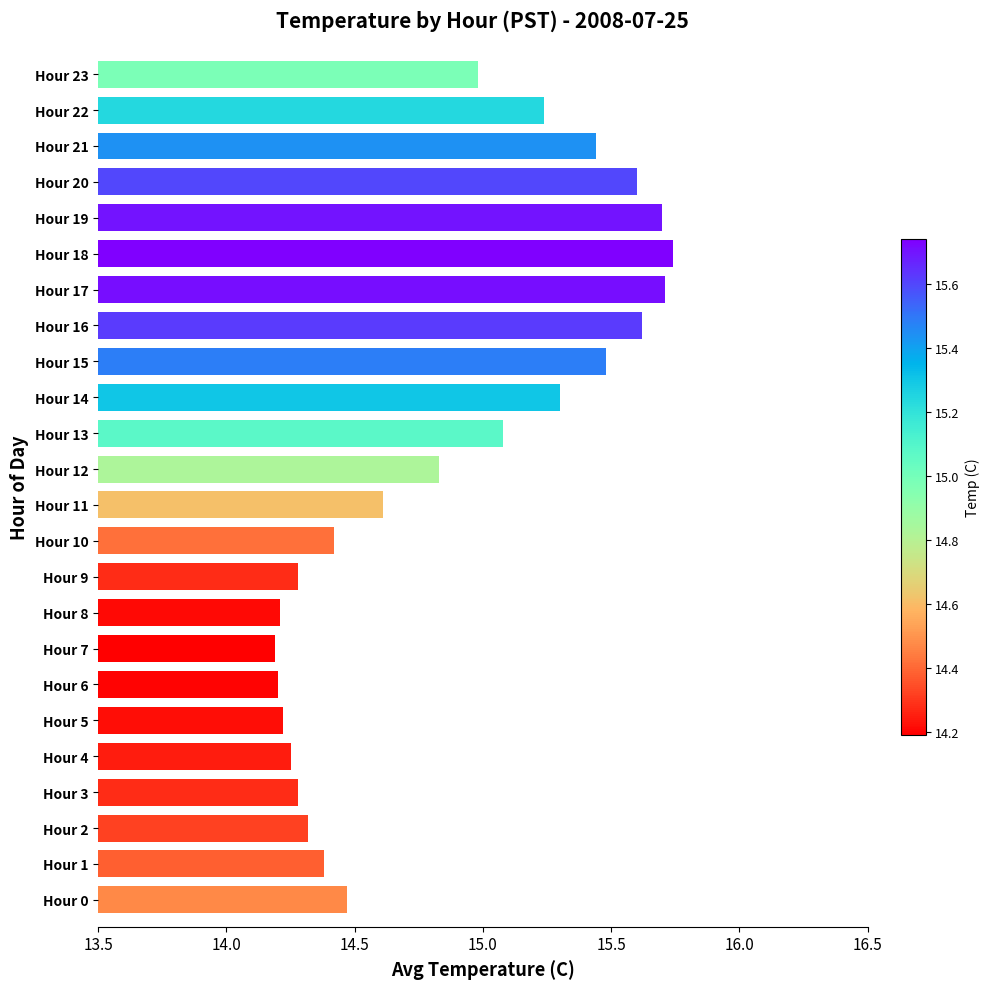

What is the difference between the second highest and minimum values?

1.5